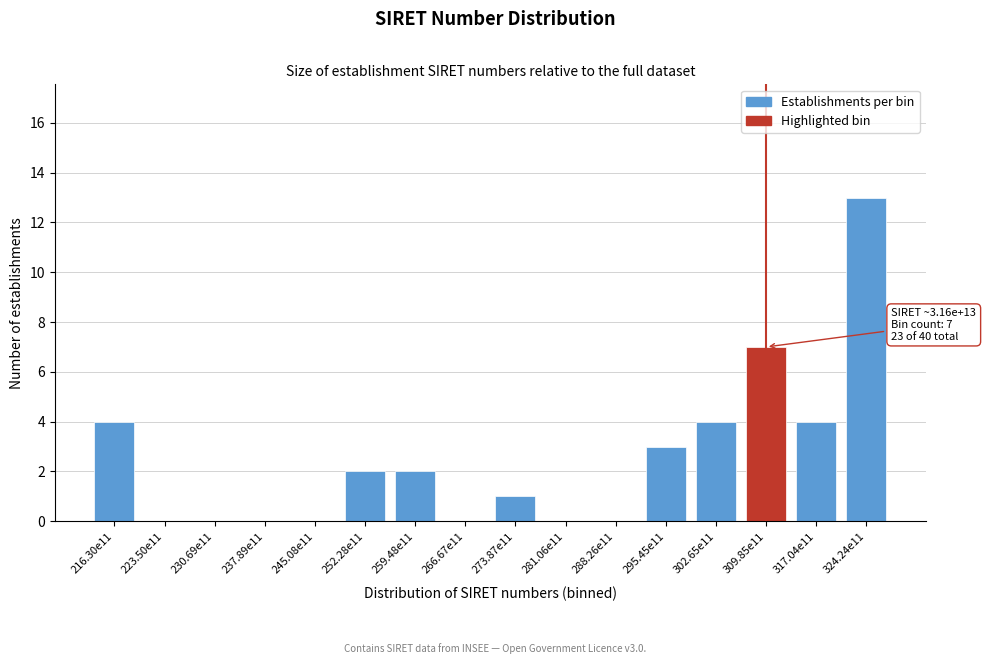

Reading left to right, transcribe all the data shown in this chart.

216.30e11=4	223.50e11=0	230.69e11=0	237.89e11=0	245.08e11=0	252.28e11=2	259.48e11=2	266.67e11=0	273.87e11=1	281.06e11=0	288.26e11=0	295.45e11=3	302.65e11=4	309.85e11=7	317.04e11=4	324.24e11=13